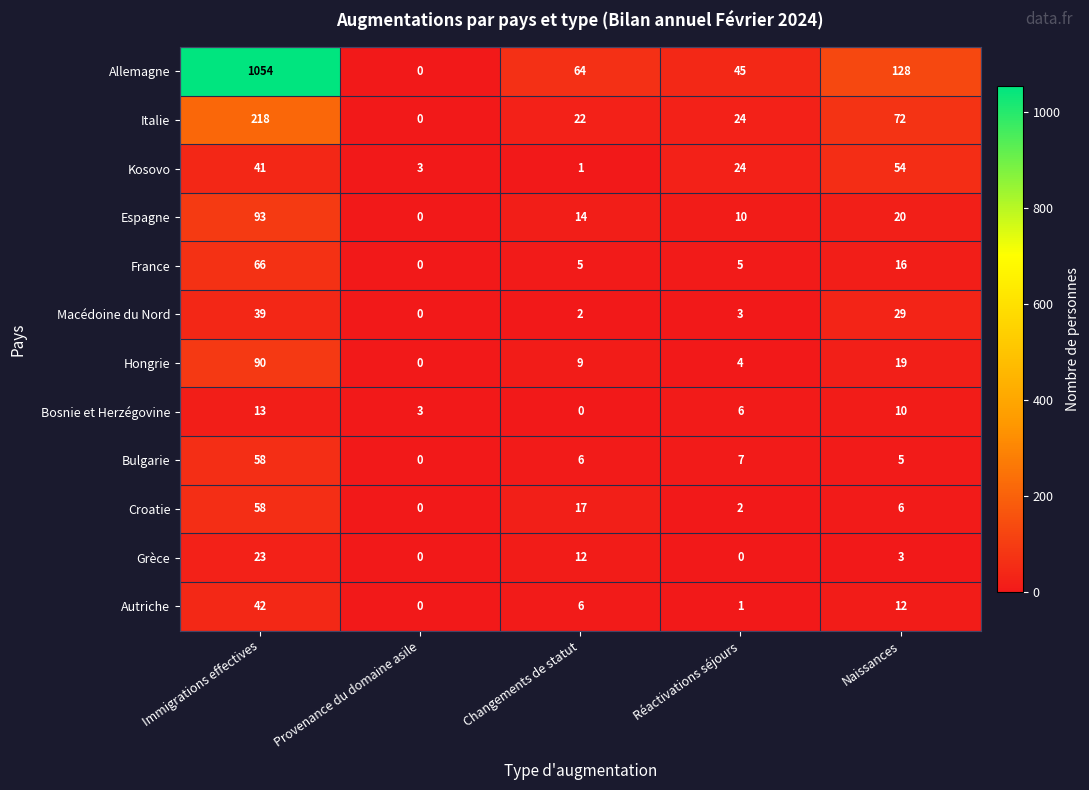

At which category is the sum across all series the highest?

Immigrations effectives